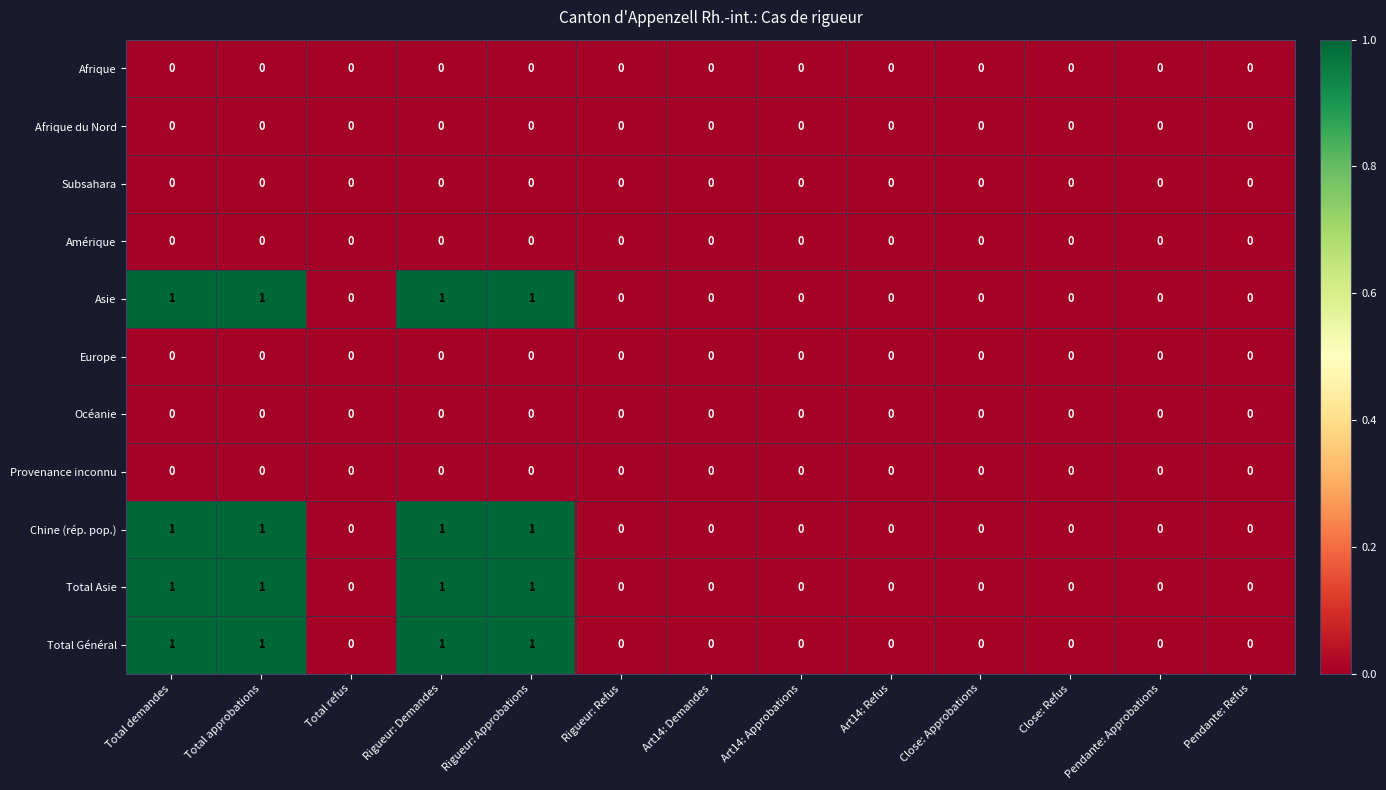

The value of Afrique at Close: Approbations is 0. True or false?

True